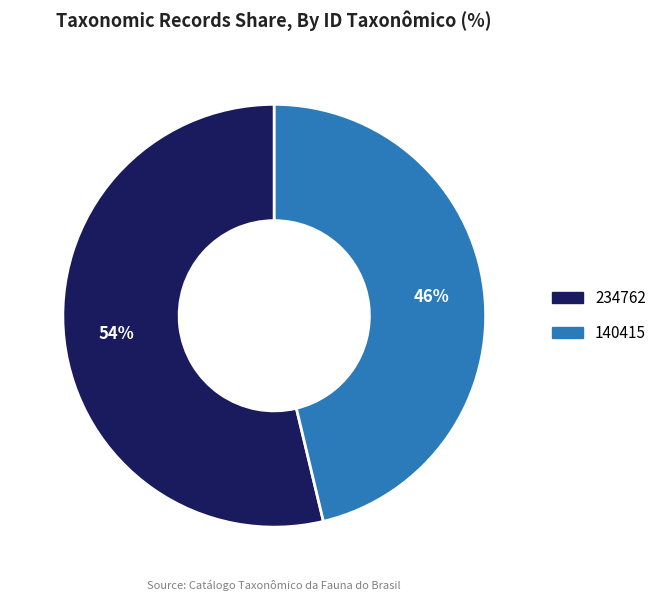

Do 140415 and 234762 together represent more than half of the pie?

Yes